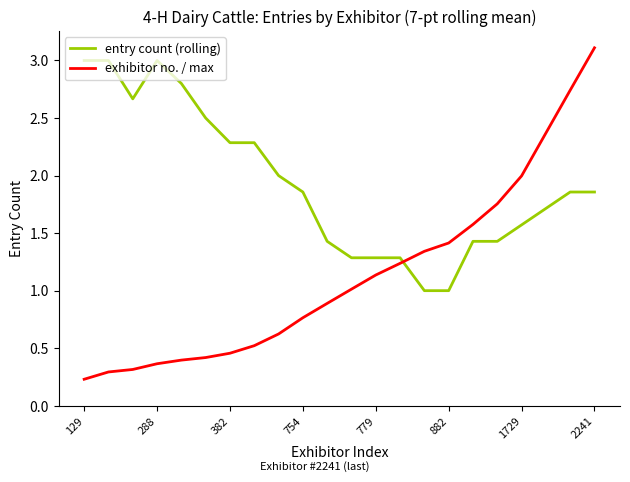

What is the greatest value displayed?

3.1